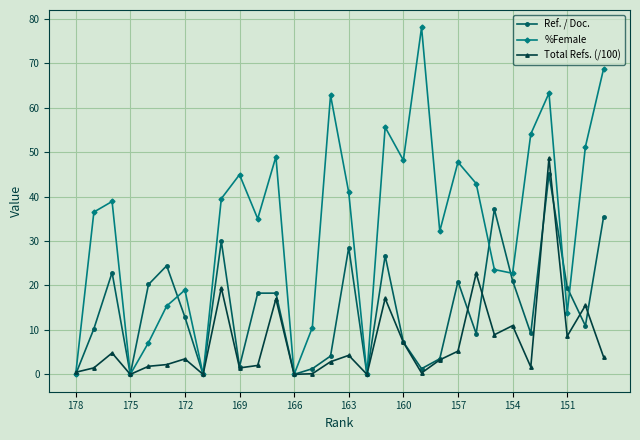

How many data points does each series have?

30